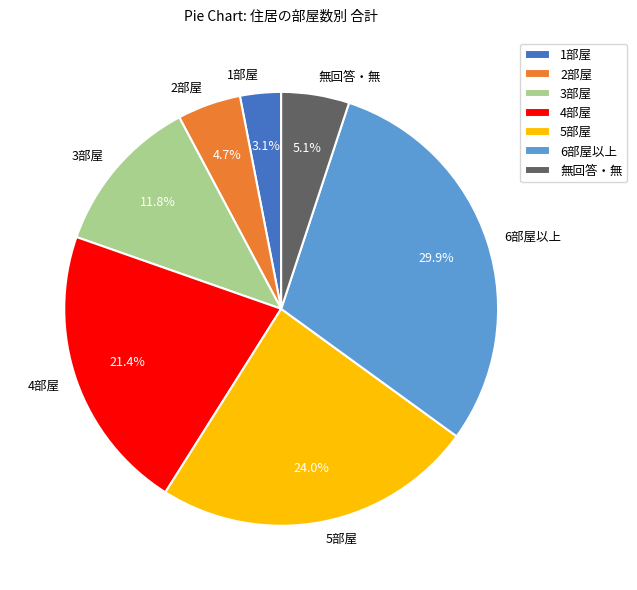

How many segments does this pie chart have?

7